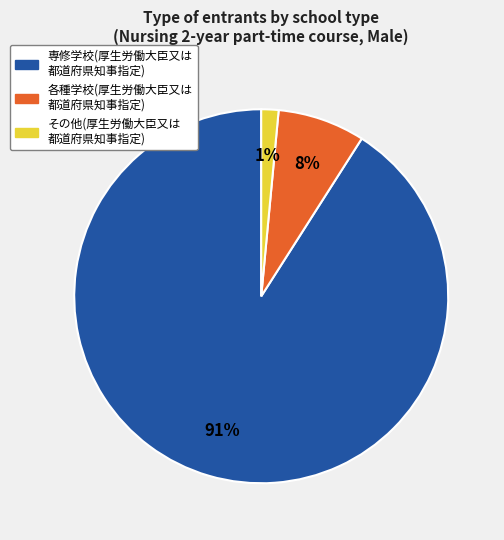

To the nearest percent, what is the average slice percentage?

33%